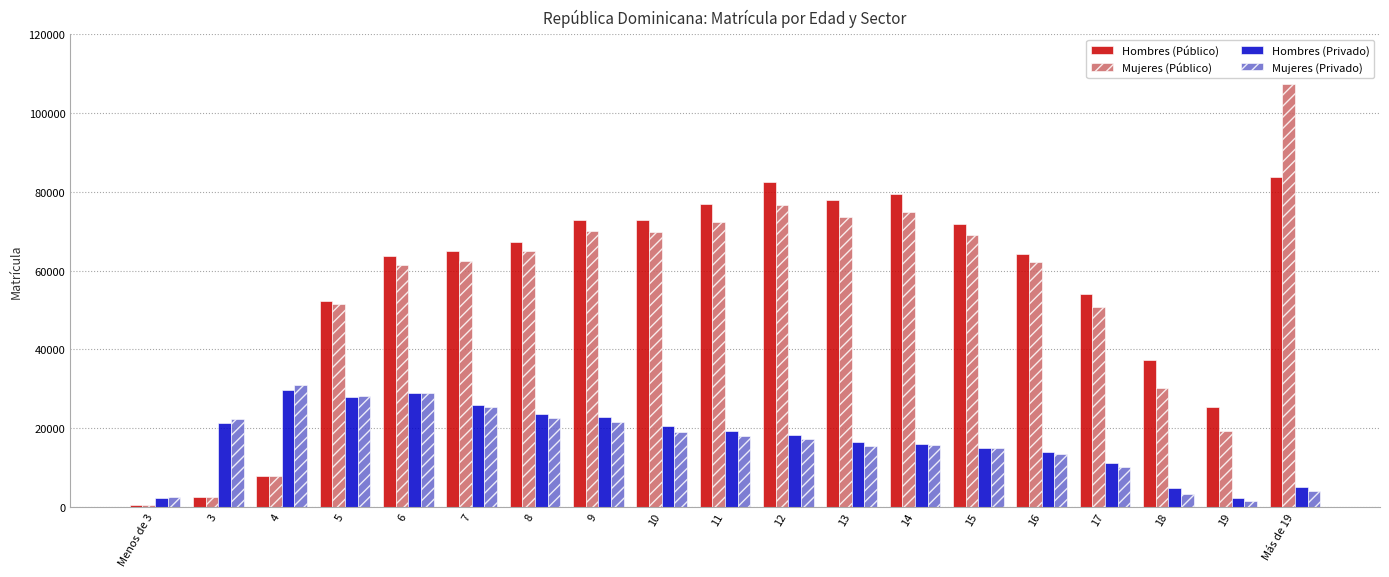

How many groups of bars are there?

19